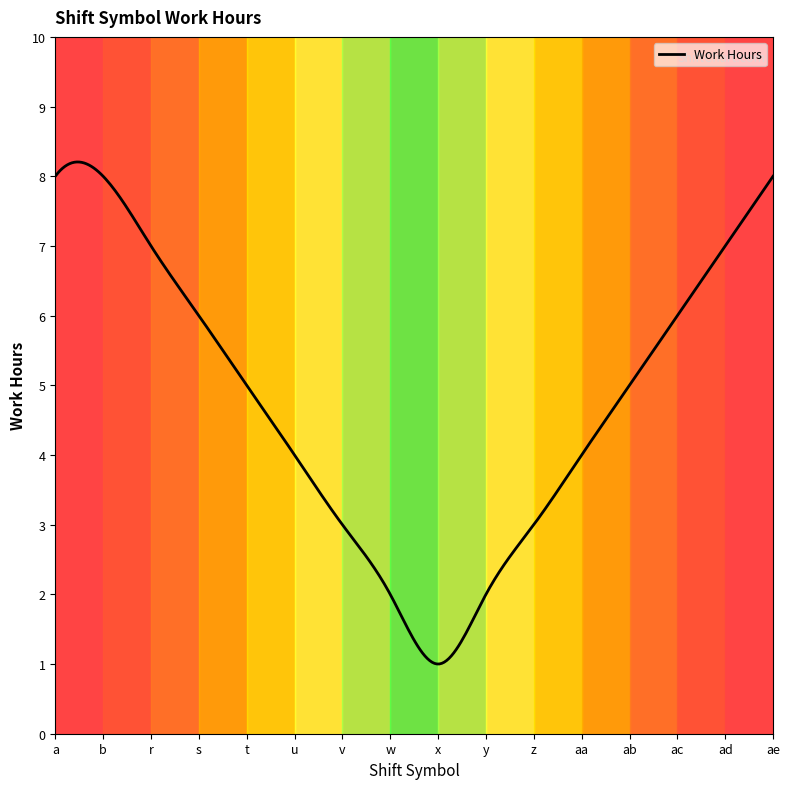

What is the difference between the maximum and minimum values?

7.2